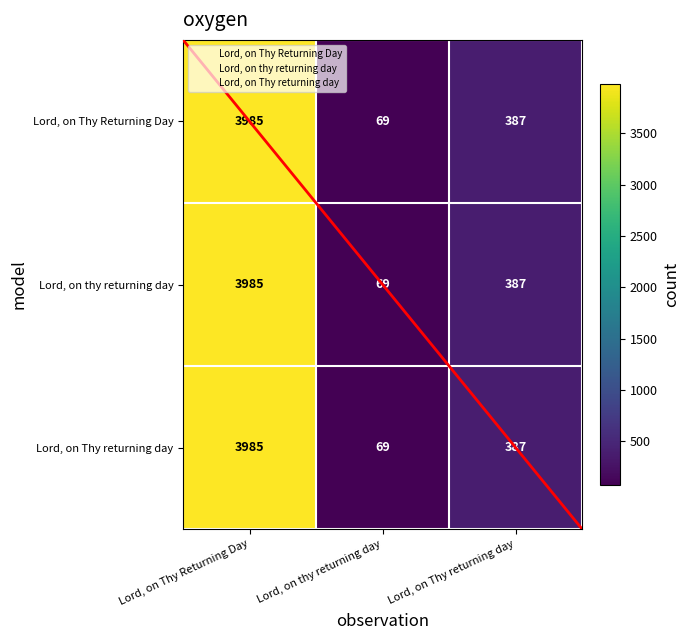

Is the value of Lord, on thy returning day at Lord, on thy returning day greater than the value of Lord, on Thy Returning Day at Lord, on Thy returning day?

No